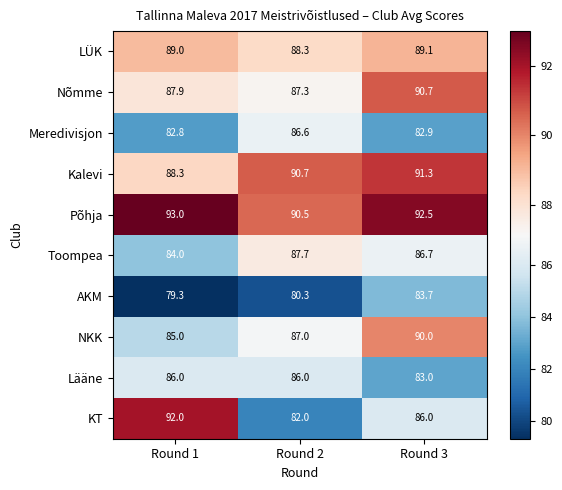

True or false: AKM has a value of 80.3 at Round 2.

True